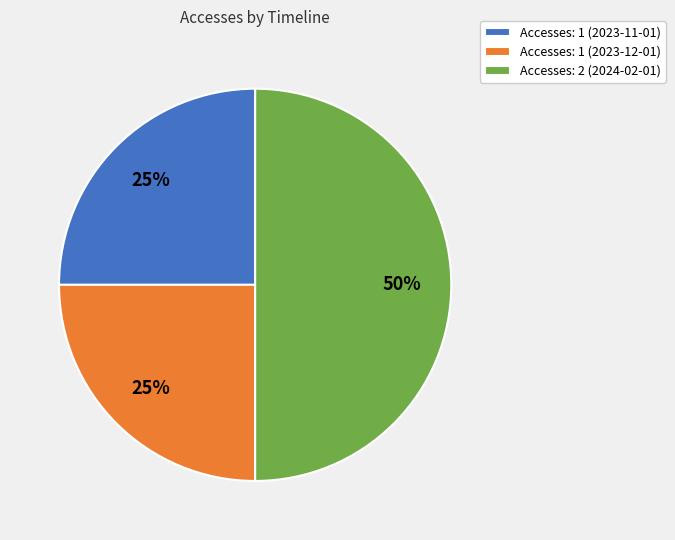

Which category has the biggest portion of the pie?

Accesses: 2 (2024-02-01)